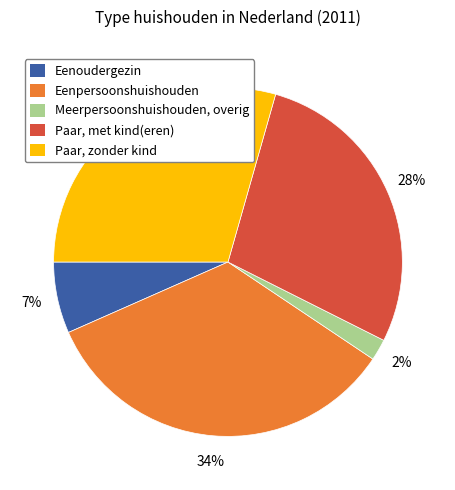

True or false: Eenoudergezin accounts for 17% of the total.

False